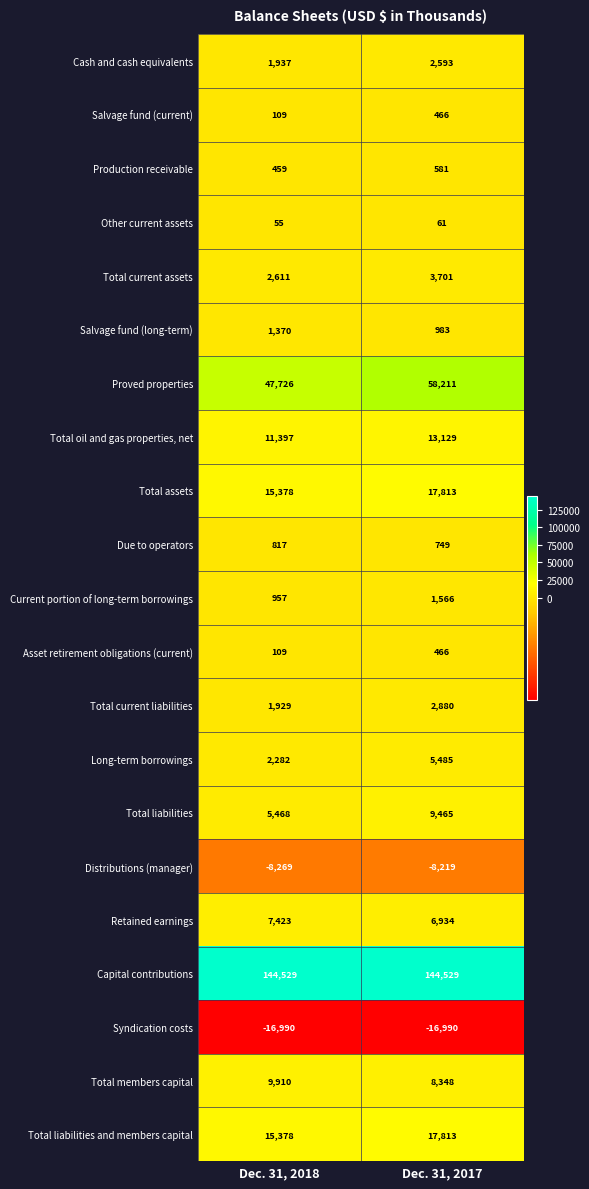

What is the difference between the highest and lowest values at Dec. 31, 2018?

161519